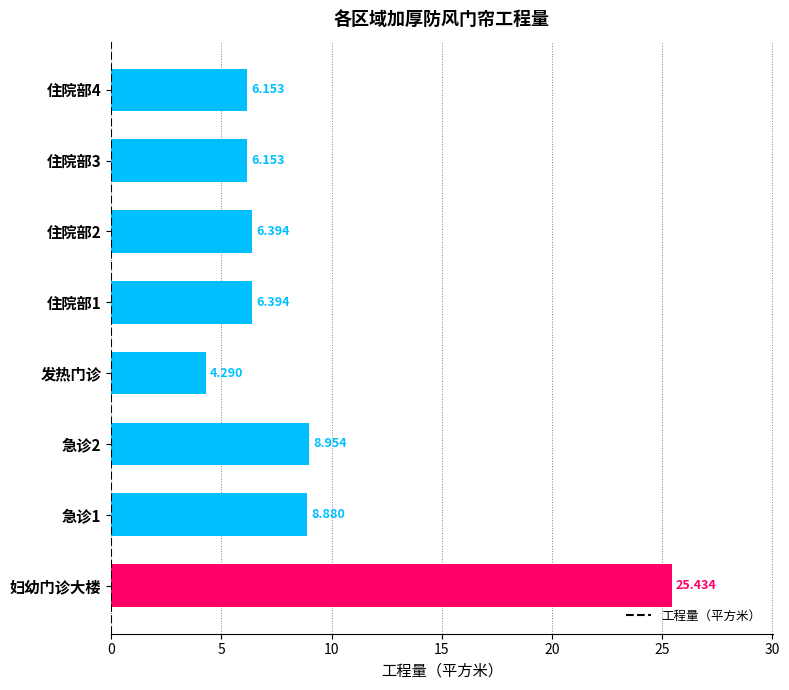

Which label corresponds to the largest value in the chart?

妇幼门诊大楼